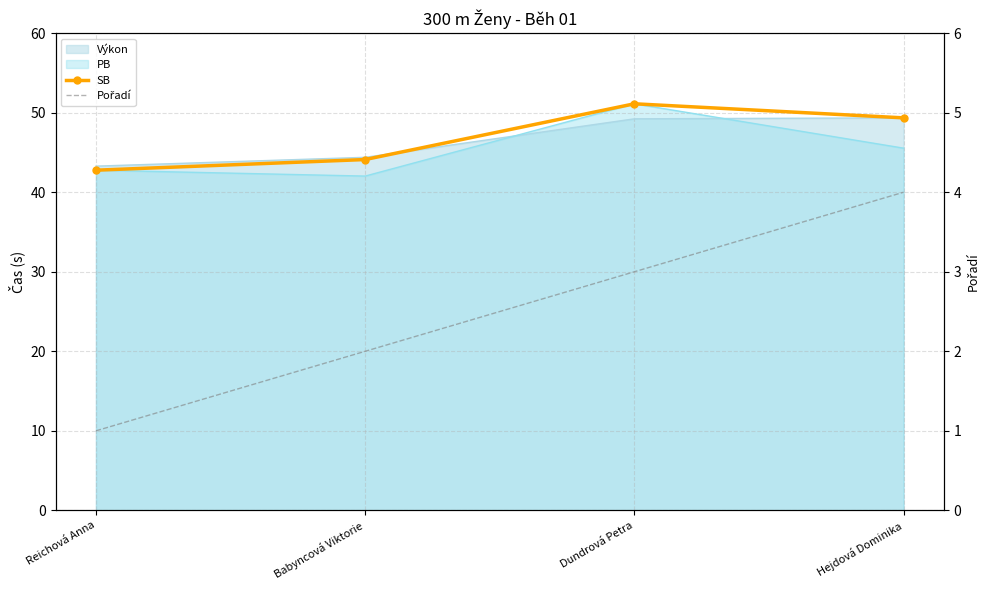

Does the chart have visible grid lines?

Yes